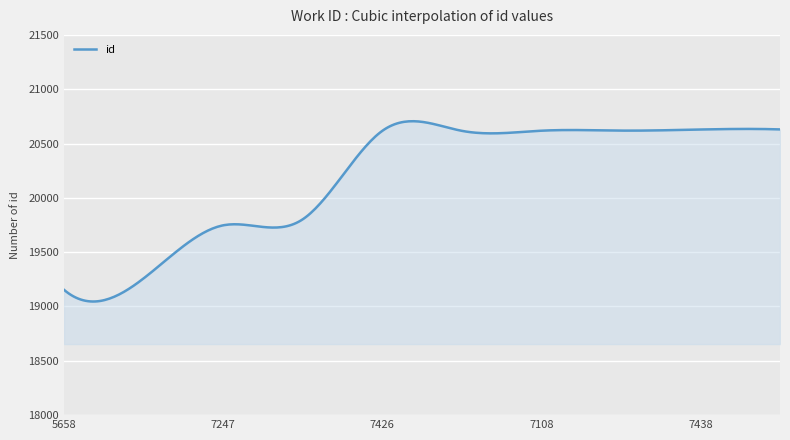

True or false: the data has more than 0 interior local peaks.

True